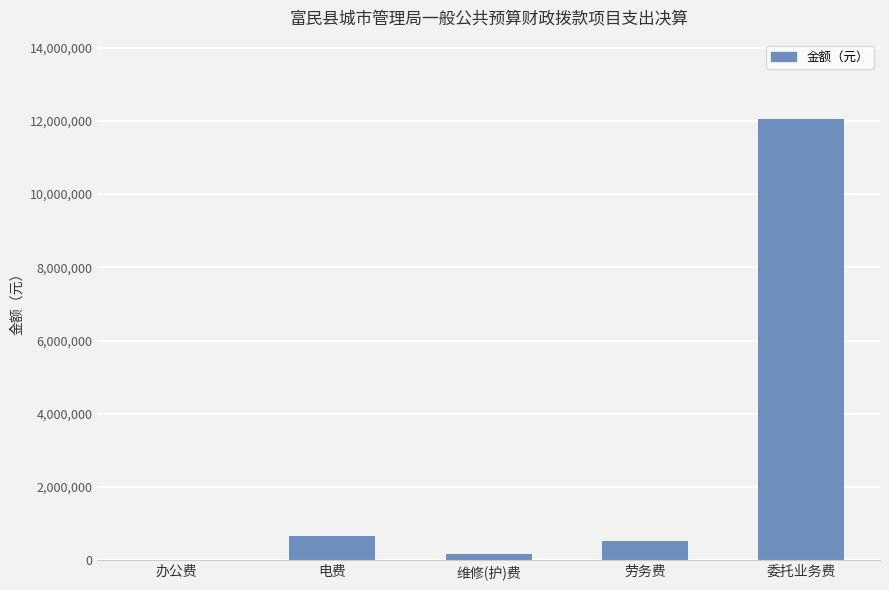

How many values are above zero?

4